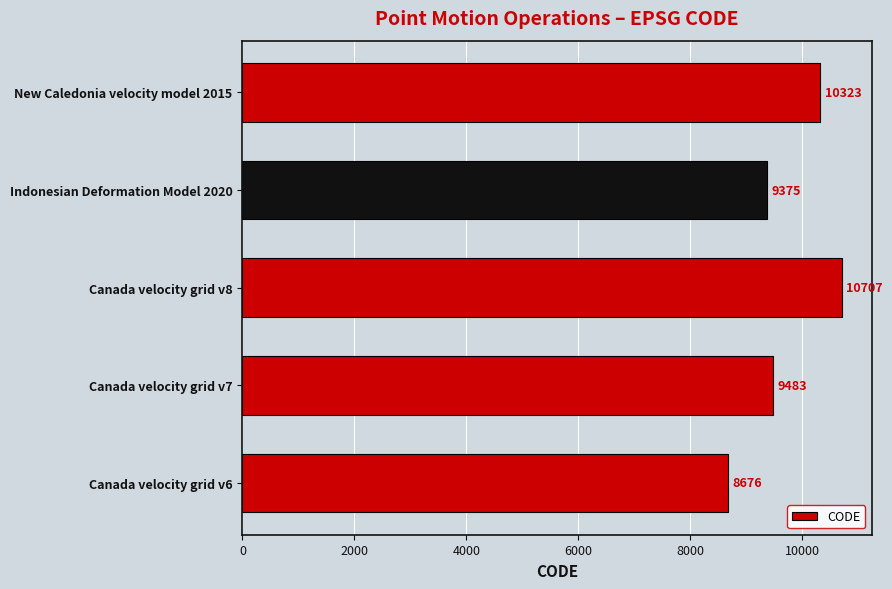

Is it true that the value at Canada velocity grid v8 is 17280?

False